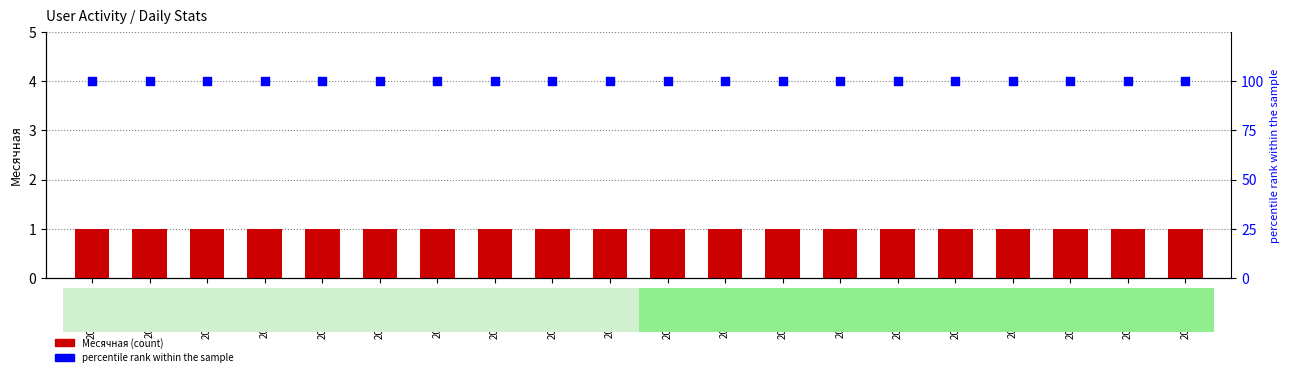

What are all the series names shown in the legend?

Месячная, % (percentile)